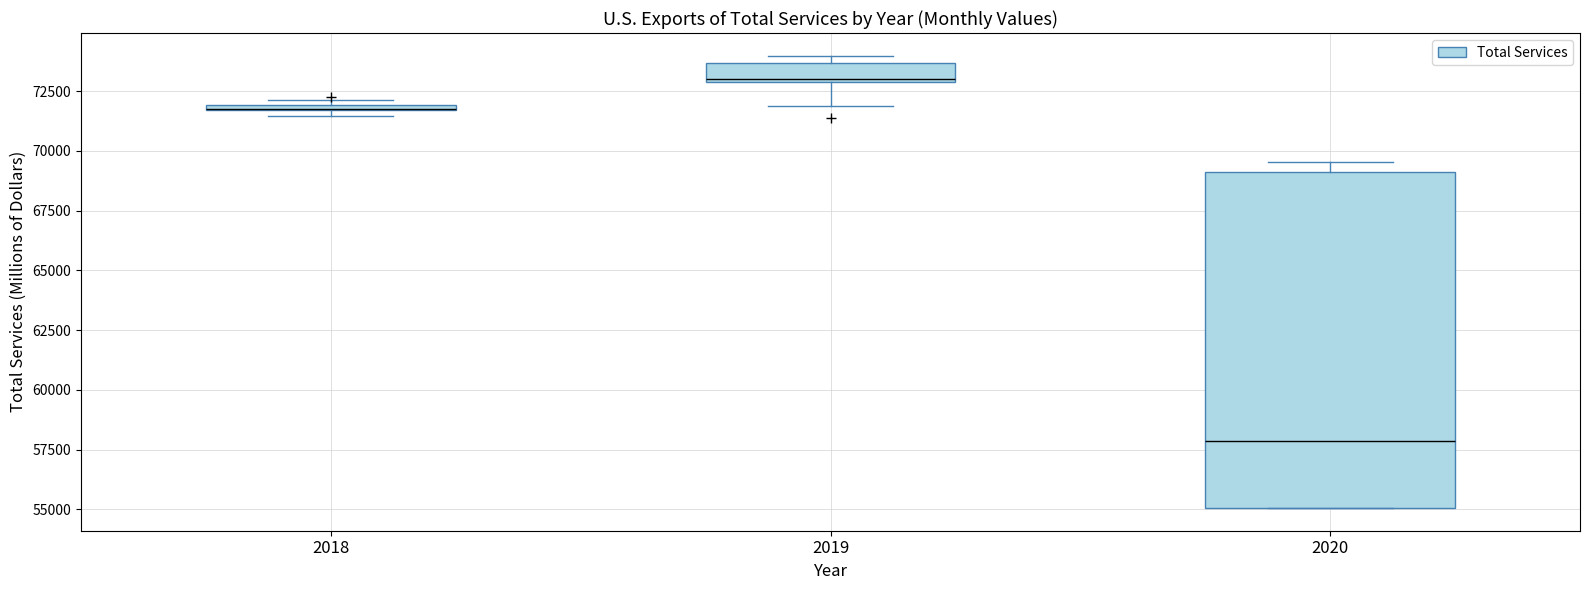

Where is the upper edge of the box at x = 2019 on the y-axis? The values are not printed on the chart, so give them approximately, as read against the axis.

73500